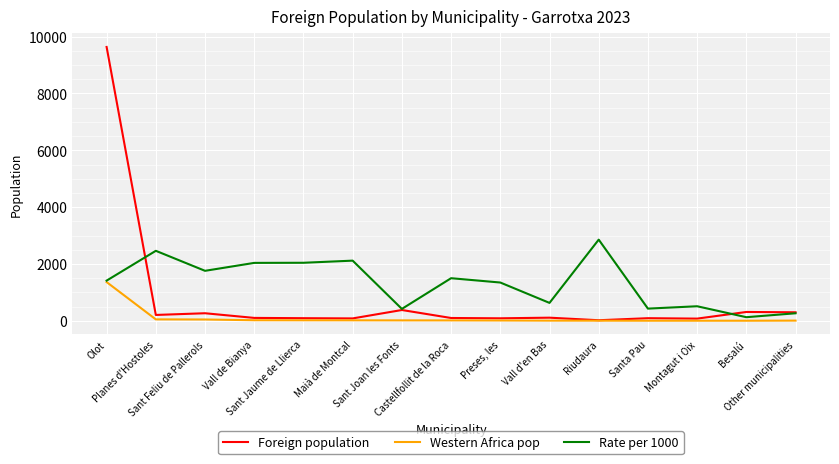

At how many categories does at least one series exceed 7985?

1